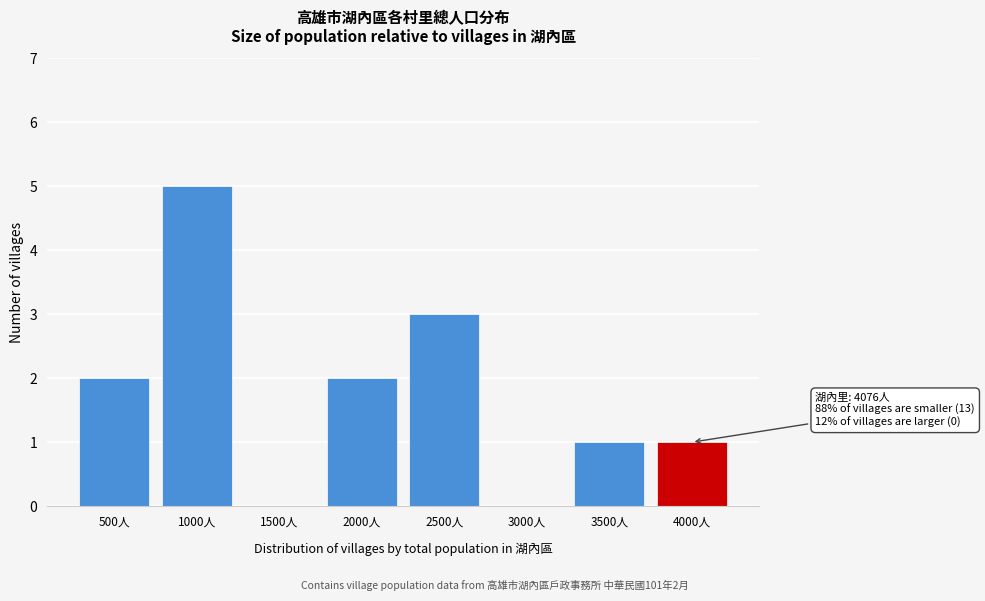

Reading left to right, what are all the values shown in this chart?

500人=2	1000人=5	1500人=0	2000人=2	2500人=3	3000人=0	3500人=1	4000人=1